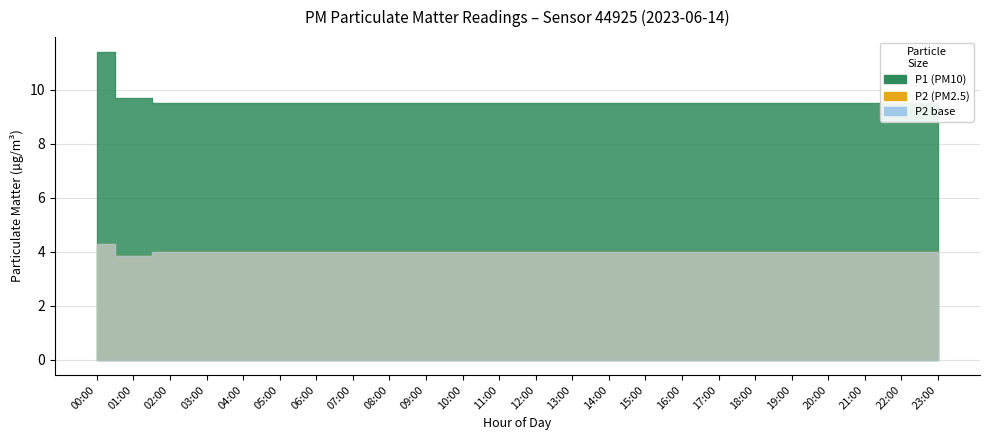

What is the difference between the maximum and minimum values in the P2 series?

1.6